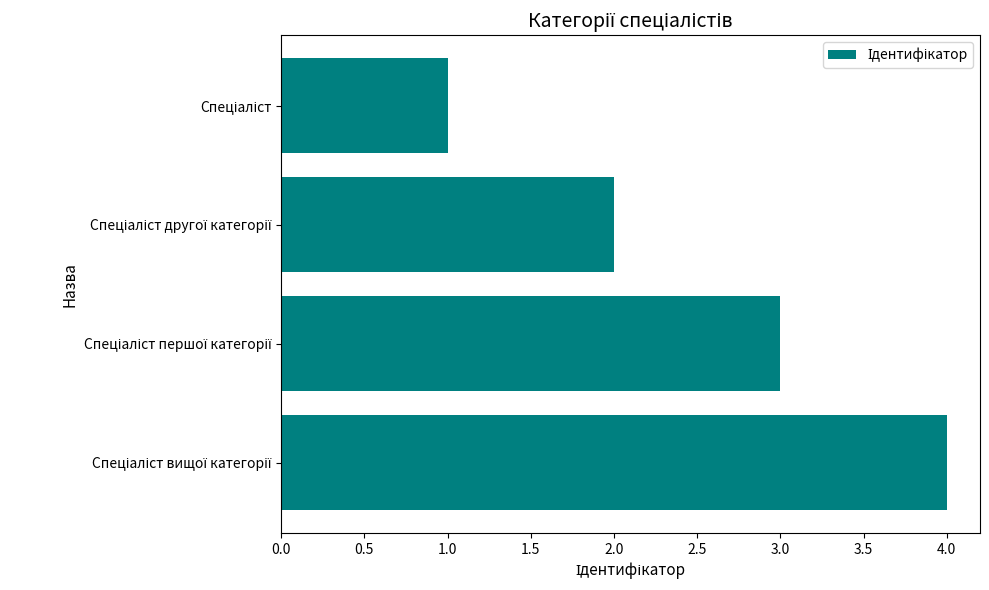

What is the maximum value shown in the chart?

4